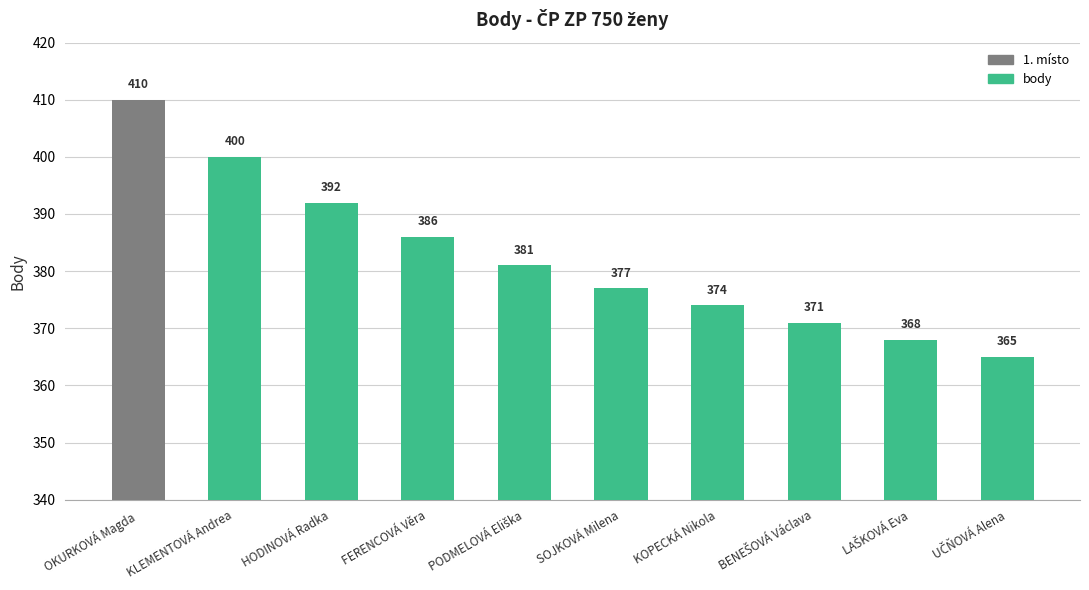

What is the maximum value shown in the chart?

410